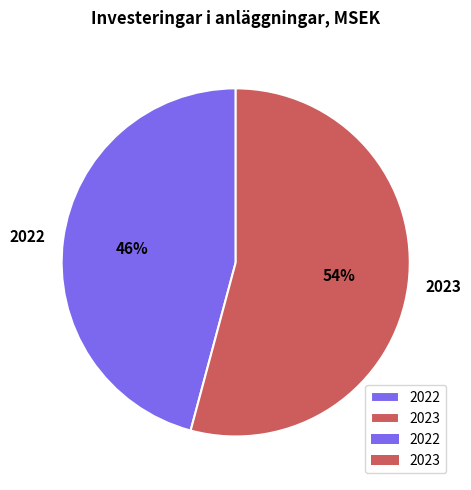

What percentage is the 2023 slice, to the nearest percent?

54%